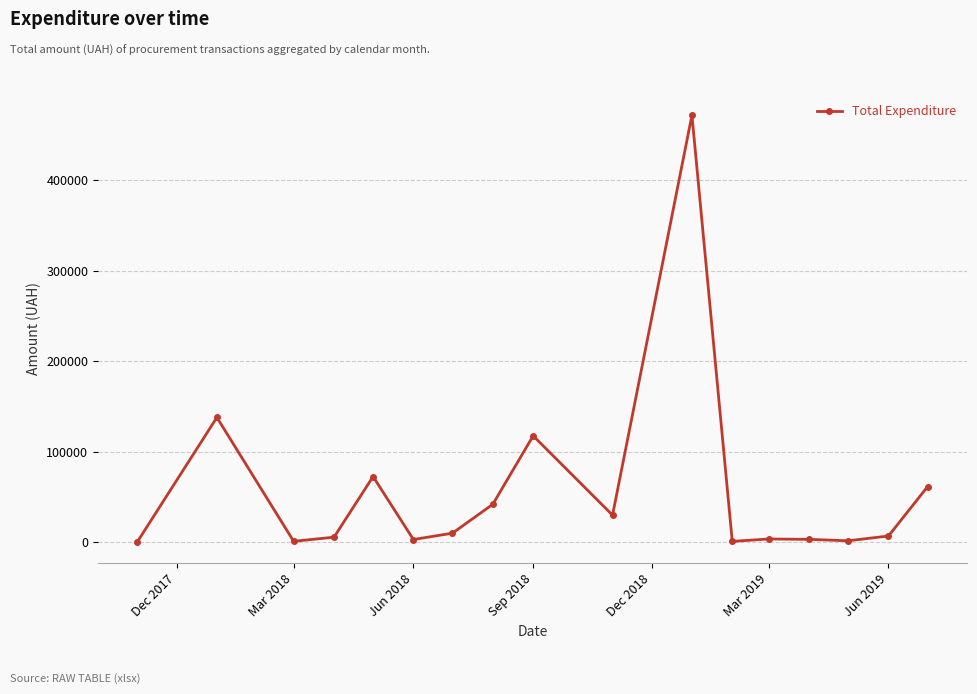

True or false: there are more than 2 points higher than both neighbors.

True